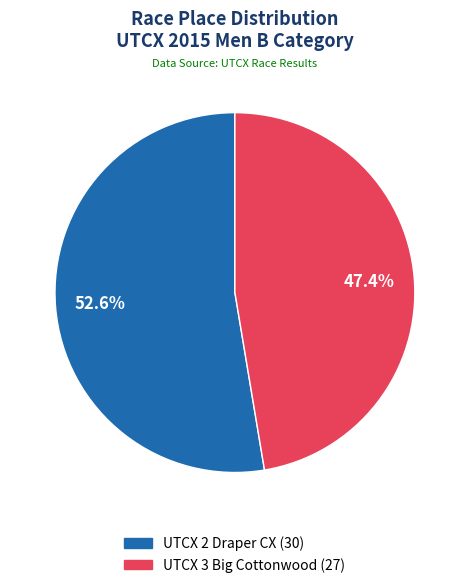

Count the number of slices in the pie.

2